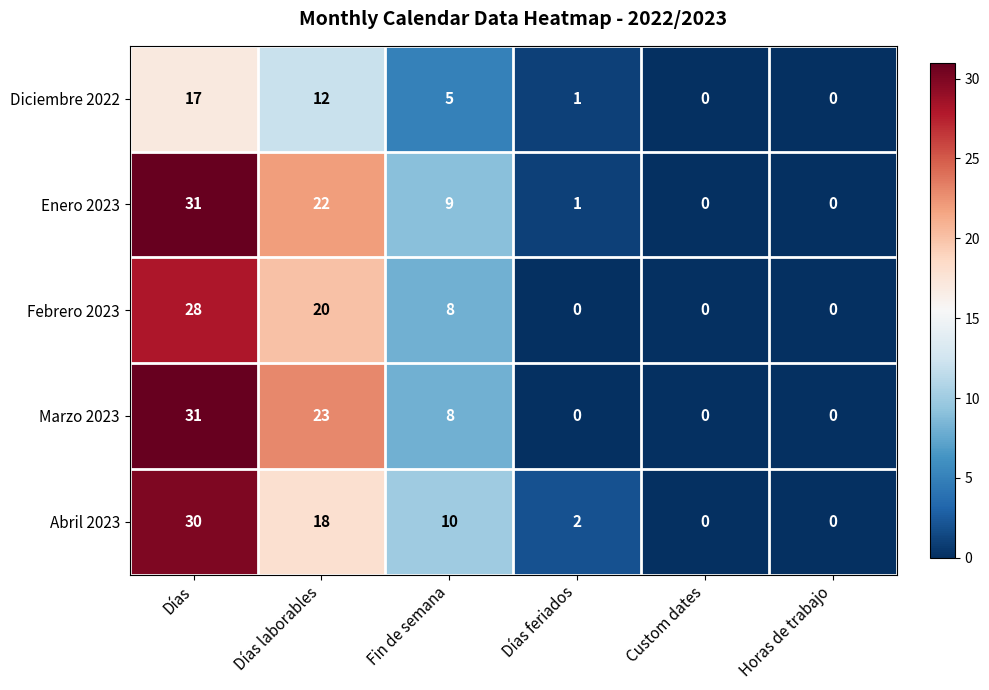

Which label corresponds to the largest value in the chart?

Días